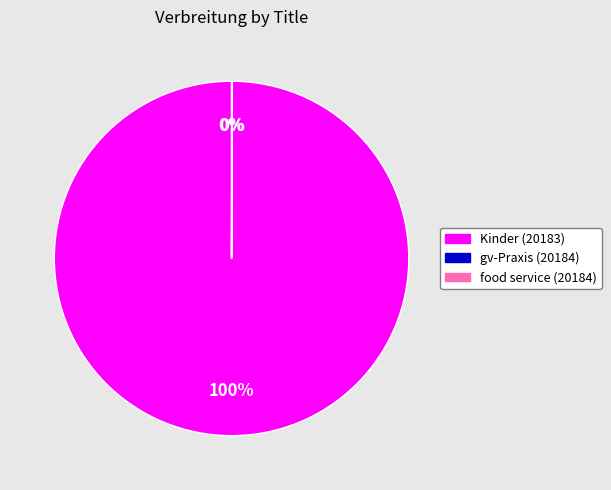

Is there a majority slice in this chart?

Yes